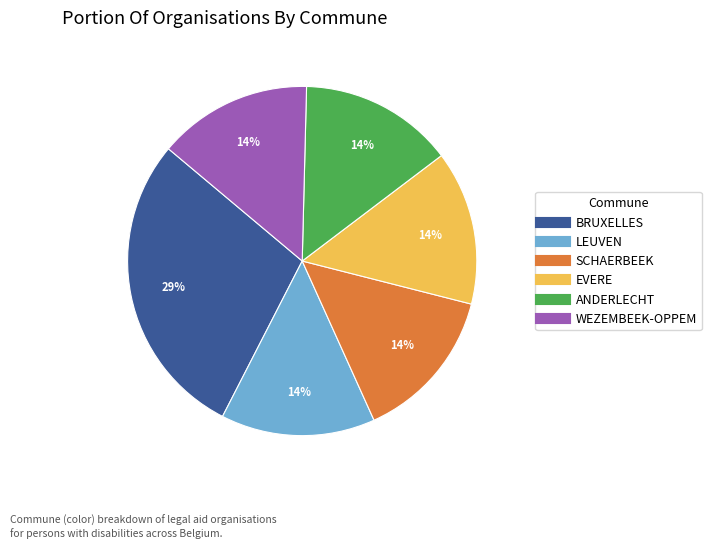

To the nearest percent, what is the average slice percentage?

17%